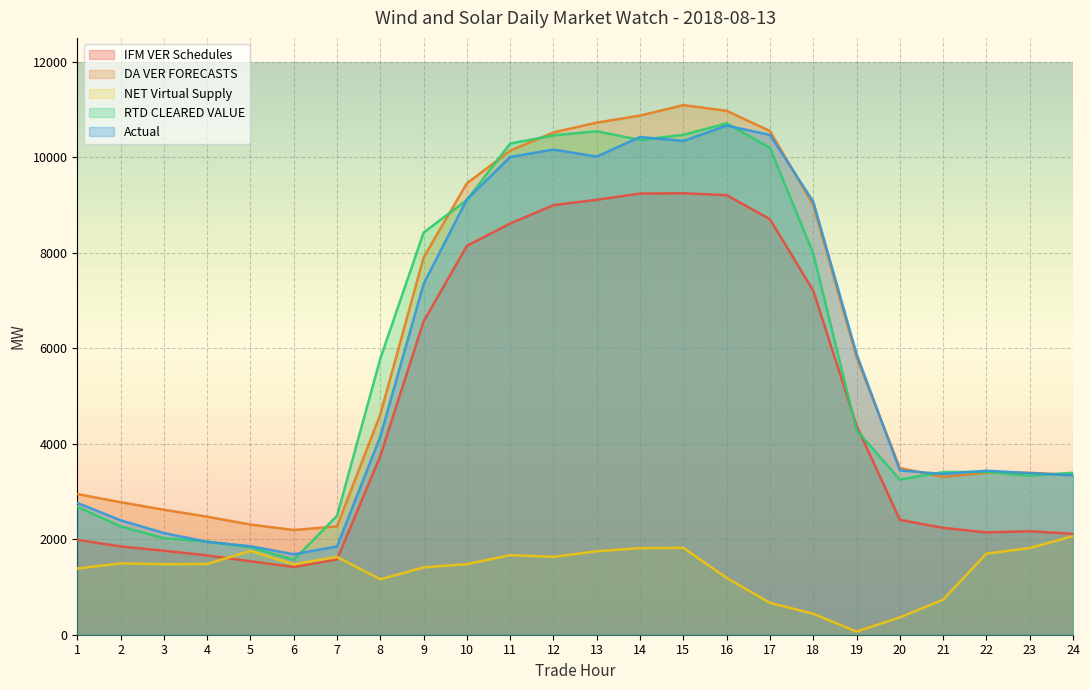

How many data points in NET Virtual Supply are less than 1480?

12